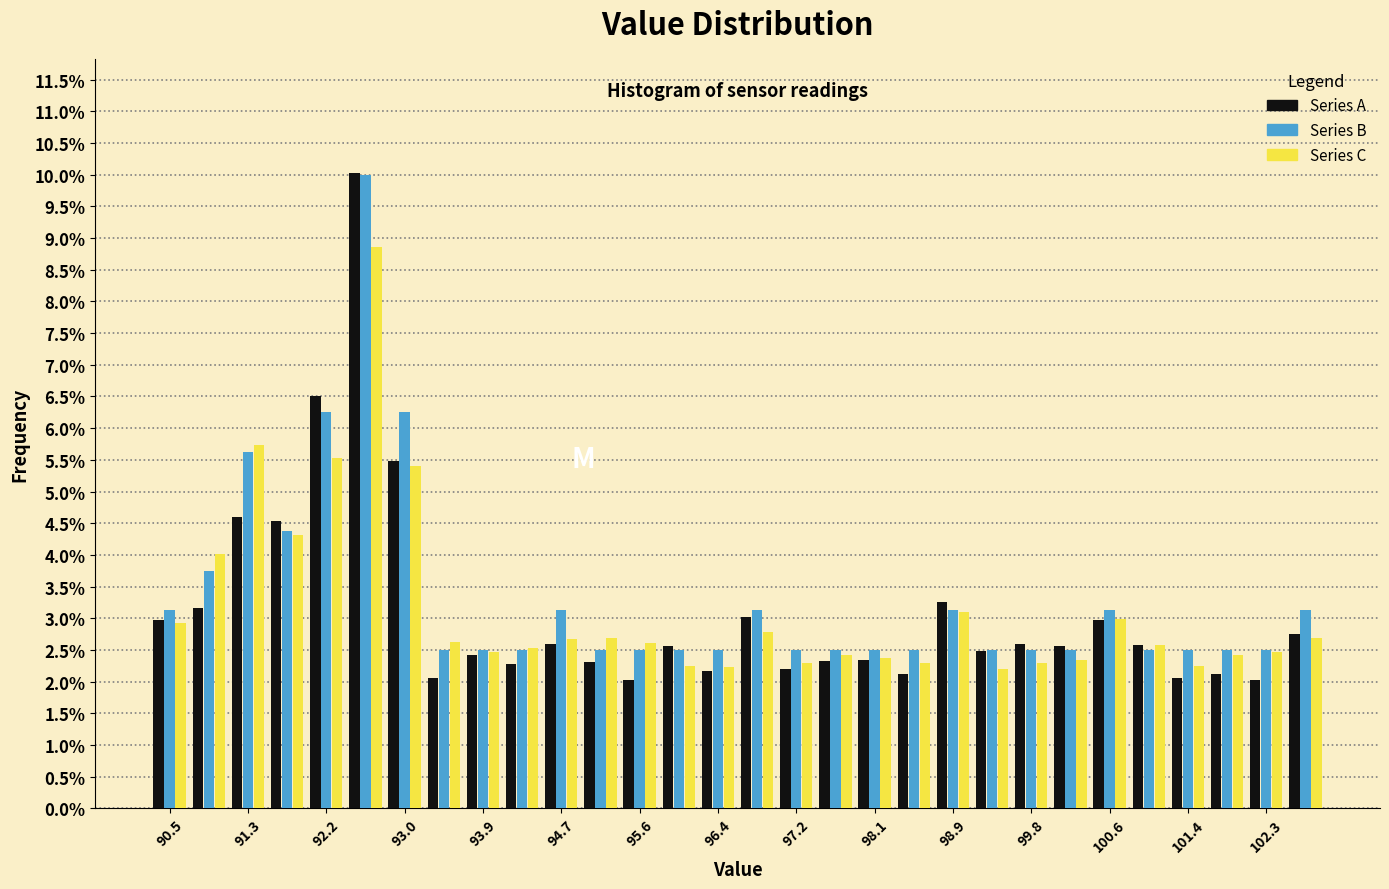

Reading left to right, list every range on the x-axis with the height of the bar of each series over it. Neither the bar edges nor the heights are printed on the chart, so give them approximately, as read against the axes.

90.30 to 90.72: Series A=2.95	Series B=3.15	Series C=2.95
90.72 to 91.14: Series A=3.15	Series B=3.75	Series C=4.00
91.14 to 91.56: Series A=4.60	Series B=5.65	Series C=5.75
91.56 to 91.98: Series A=4.55	Series B=4.40	Series C=4.30
91.98 to 92.40: Series A=6.50	Series B=6.25	Series C=5.55
92.40 to 92.82: Series A=10.00	Series B=10.00	Series C=8.85
92.82 to 93.24: Series A=5.50	Series B=6.25	Series C=5.40
93.24 to 93.66: Series A=2.05	Series B=2.50	Series C=2.60
93.66 to 94.08: Series A=2.45	Series B=2.50	Series C=2.45
94.08 to 94.50: Series A=2.30	Series B=2.50	Series C=2.55
94.50 to 94.92: Series A=2.60	Series B=3.15	Series C=2.65
94.92 to 95.34: Series A=2.30	Series B=2.50	Series C=2.70
95.34 to 95.76: Series A=2.00	Series B=2.50	Series C=2.60
95.76 to 96.18: Series A=2.55	Series B=2.50	Series C=2.25
96.18 to 96.60: Series A=2.15	Series B=2.50	Series C=2.25
96.60 to 97.02: Series A=3.00	Series B=3.15	Series C=2.80
97.02 to 97.44: Series A=2.20	Series B=2.50	Series C=2.30
97.44 to 97.86: Series A=2.35	Series B=2.50	Series C=2.45
97.86 to 98.28: Series A=2.35	Series B=2.50	Series C=2.35
98.28 to 98.70: Series A=2.10	Series B=2.50	Series C=2.30
98.70 to 99.12: Series A=3.25	Series B=3.15	Series C=3.10
99.12 to 99.54: Series A=2.50	Series B=2.50	Series C=2.20
99.54 to 99.96: Series A=2.60	Series B=2.50	Series C=2.30
99.96 to 100.38: Series A=2.55	Series B=2.50	Series C=2.35
100.38 to 100.80: Series A=2.95	Series B=3.15	Series C=3.00
100.80 to 101.22: Series A=2.60	Series B=2.50	Series C=2.60
101.22 to 101.64: Series A=2.05	Series B=2.50	Series C=2.25
101.64 to 102.06: Series A=2.10	Series B=2.50	Series C=2.40
102.06 to 102.48: Series A=2.05	Series B=2.50	Series C=2.45
102.48 to 102.90: Series A=2.75	Series B=3.15	Series C=2.70